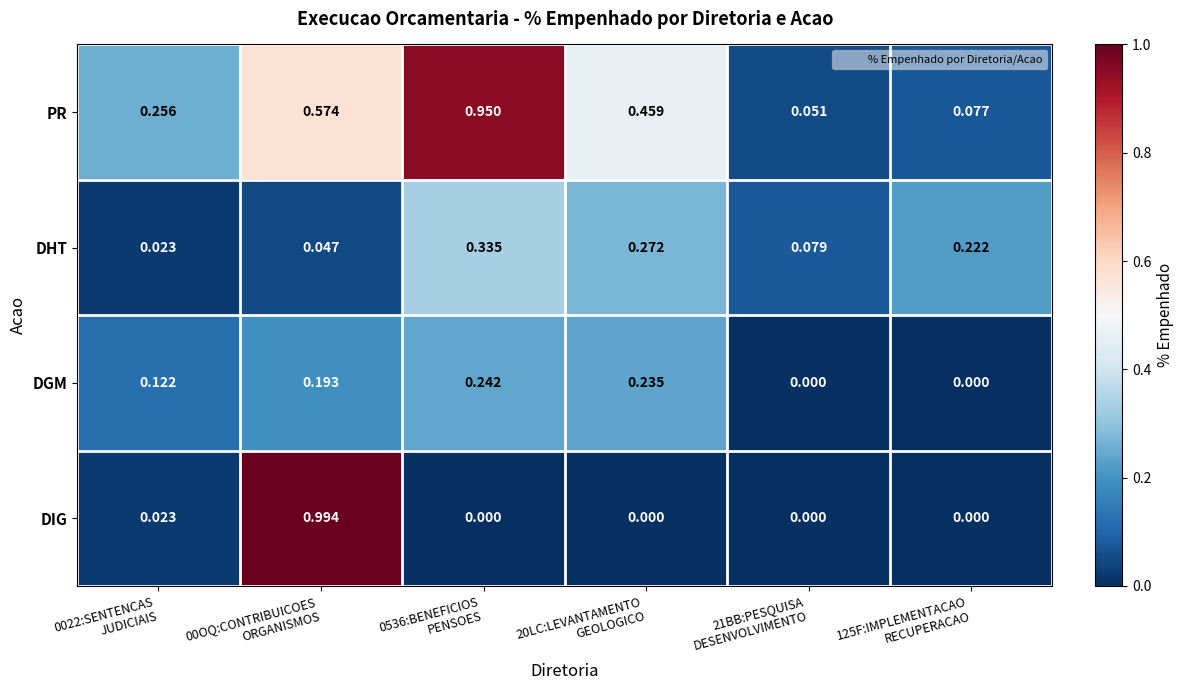

Which series has the largest range (max minus min)?

DIG